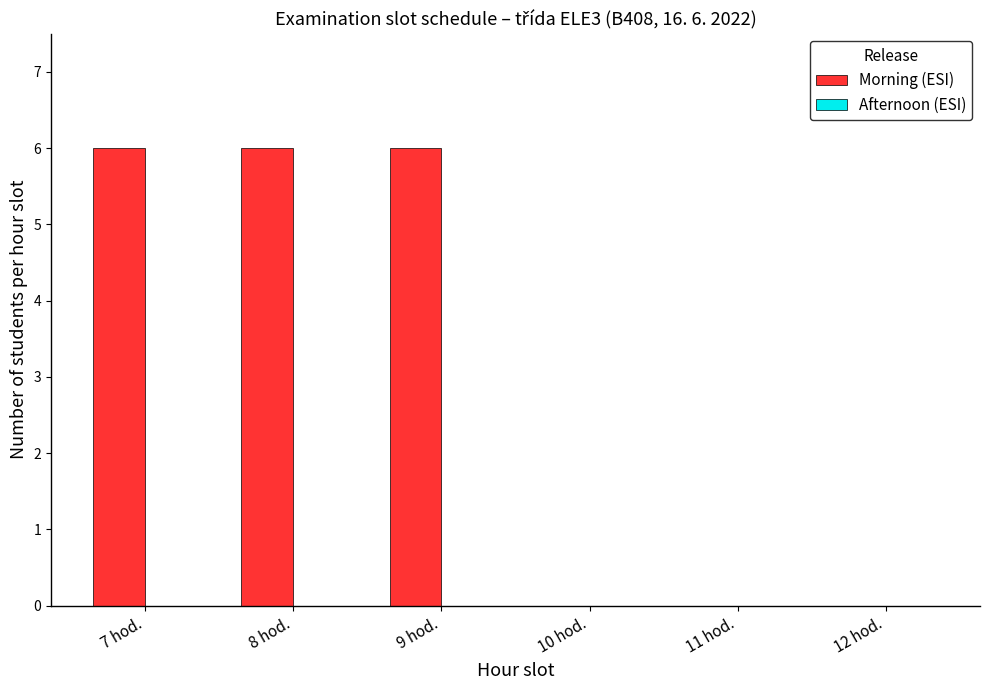

What is the sum of all values?

18